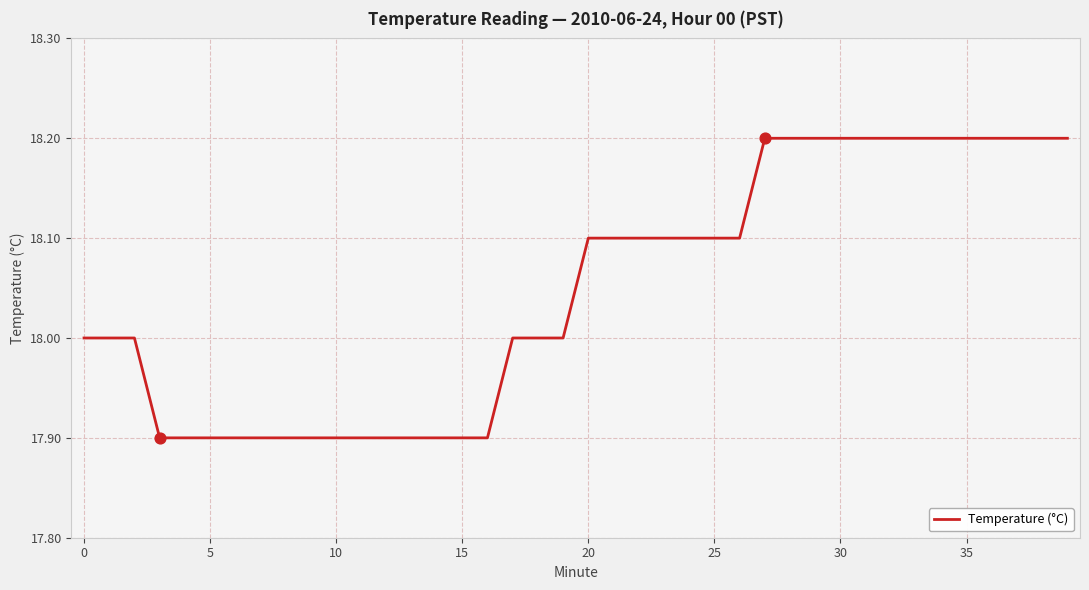

What is the maximum value shown in the chart?

18.2